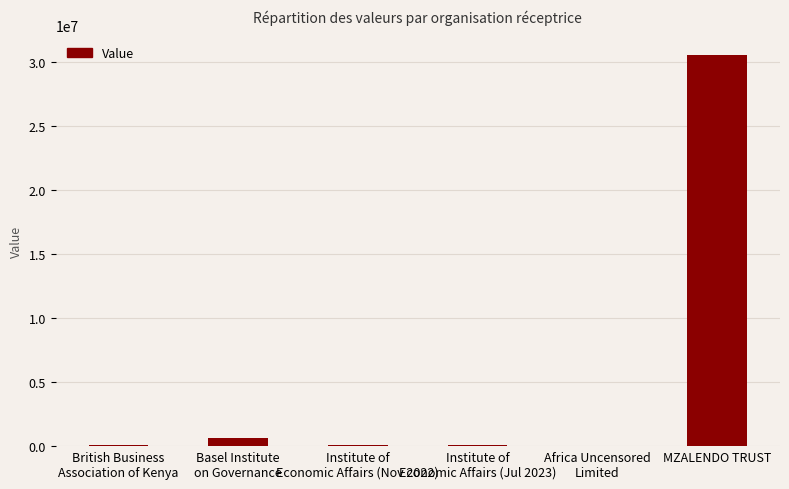

Read the value at MZALENDO TRUST.

30524670.0